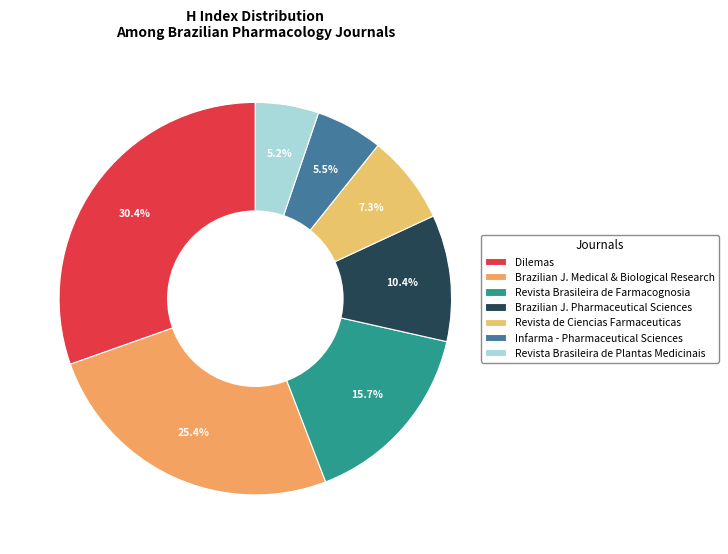

Is there any slice that represents more than half of the pie?

No